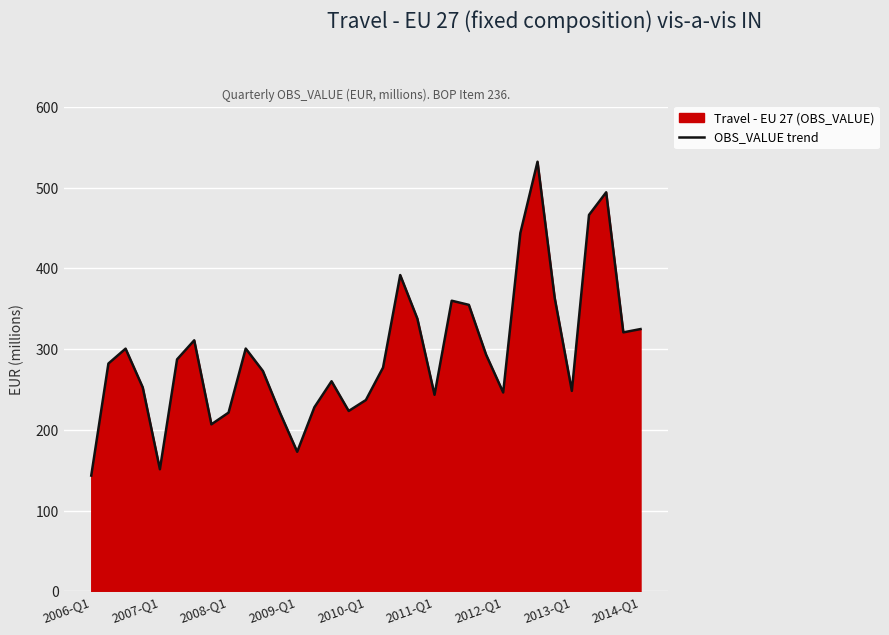

What is the difference between the maximum and minimum values?

388.6